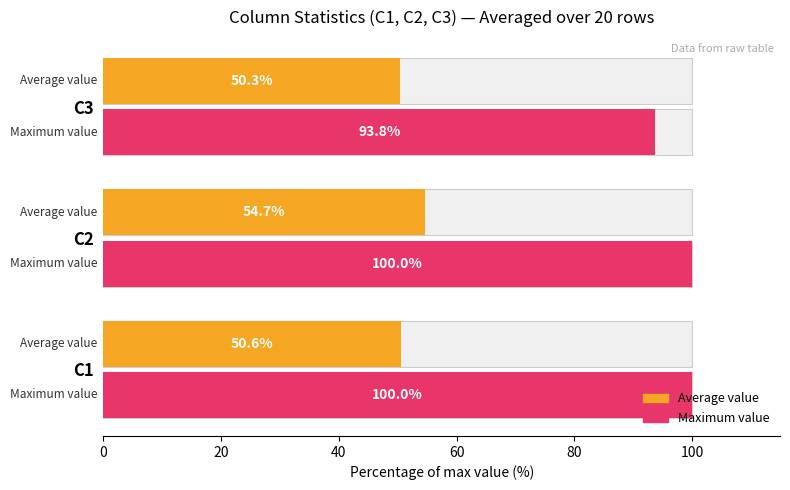

What is the difference between the Average value values at C2 and C1?

4.1